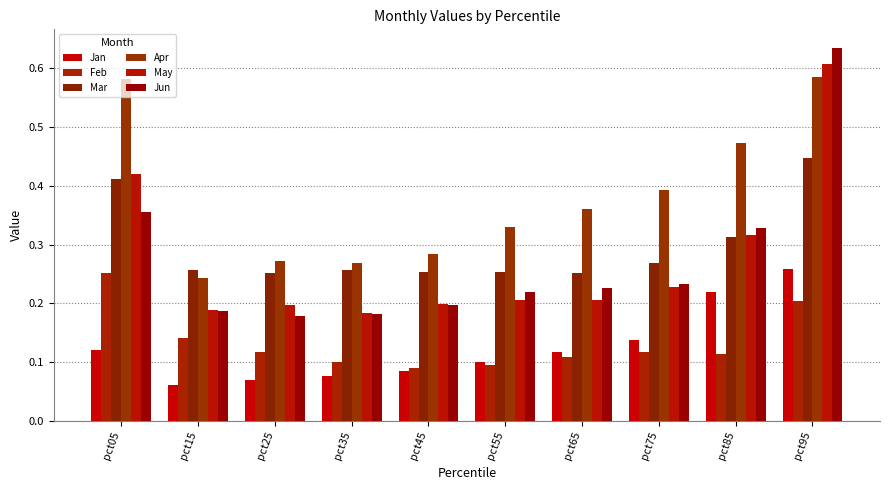

Which label corresponds to the largest value in the chart?

pct95